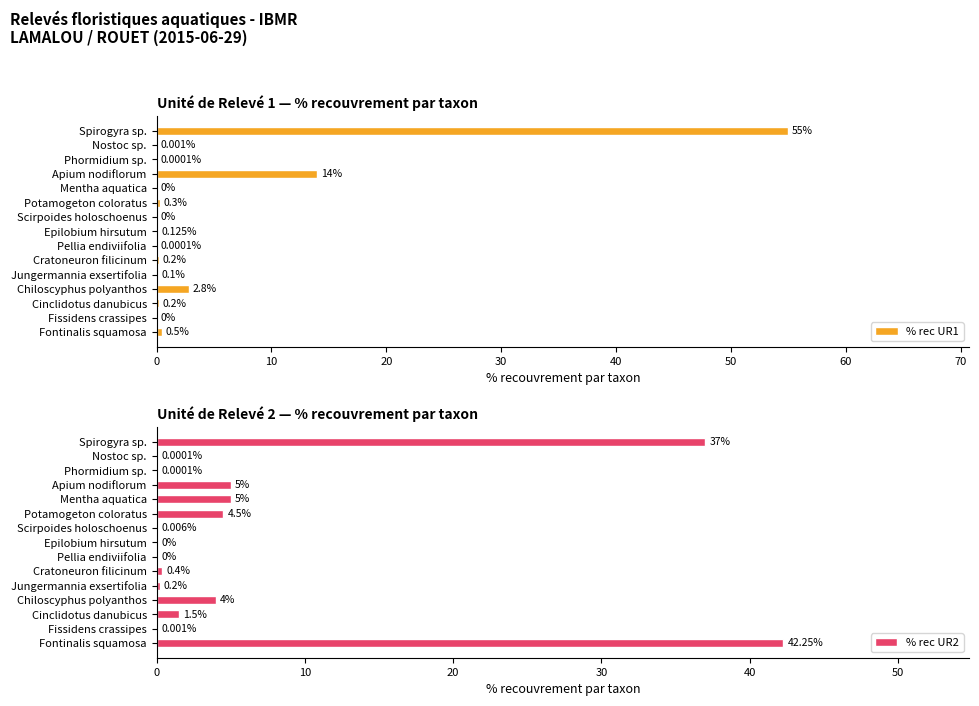

What are all the series names shown in the legend?

% rec UR1, % rec UR2